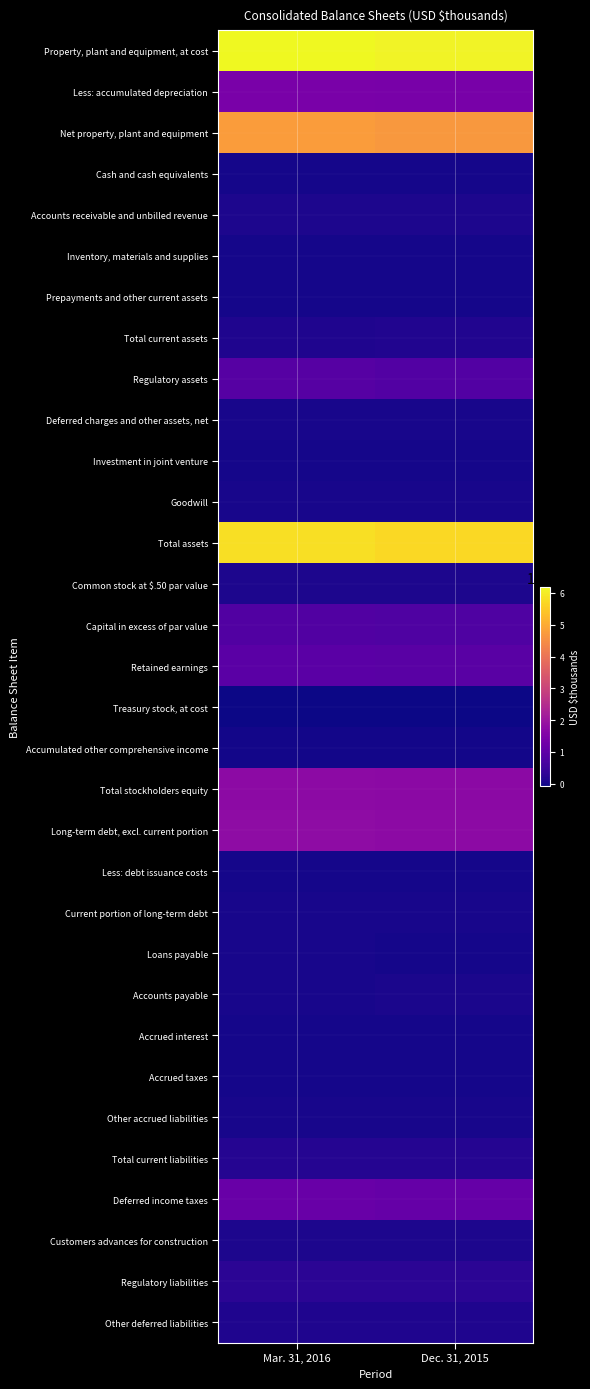

Reading left to right, list all the values displayed in this chart.

Property, plant and equipment, at cost: Mar. 31, 2016=6183513	Dec. 31, 2015=6088011
Less: accumulated depreciation: Mar. 31, 2016=1430632	Dec. 31, 2015=1399086
Net property, plant and equipment: Mar. 31, 2016=4752881	Dec. 31, 2015=4688925
Cash and cash equivalents: Mar. 31, 2016=3981	Dec. 31, 2015=3229
Accounts receivable and unbilled revenue: Mar. 31, 2016=91761	Dec. 31, 2015=99146
Inventory, materials and supplies: Mar. 31, 2016=12499	Dec. 31, 2015=12414
Prepayments and other current assets: Mar. 31, 2016=12713	Dec. 31, 2015=11802
Total current assets: Mar. 31, 2016=122733	Dec. 31, 2015=128370
Regulatory assets: Mar. 31, 2016=859830	Dec. 31, 2015=830118
Deferred charges and other assets, net: Mar. 31, 2016=30228	Dec. 31, 2015=28878
Investment in joint venture: Mar. 31, 2016=7467	Dec. 31, 2015=7716
Goodwill: Mar. 31, 2016=42304	Dec. 31, 2015=33866
Total assets: Mar. 31, 2016=5815443	Dec. 31, 2015=5717873
Common stock at $.50 par value: Mar. 31, 2016=90088	Dec. 31, 2015=89682
Capital in excess of par value: Mar. 31, 2016=790749	Dec. 31, 2015=773585
Retained earnings: Mar. 31, 2016=950158	Dec. 31, 2015=930061
Treasury stock, at cost: Mar. 31, 2016=-70912	Dec. 31, 2015=-68085
Accumulated other comprehensive income: Mar. 31, 2016=624	Dec. 31, 2015=687
Total stockholders equity: Mar. 31, 2016=1760707	Dec. 31, 2015=1725930
Long-term debt, excl. current portion: Mar. 31, 2016=1766662	Dec. 31, 2015=1743612
Less: debt issuance costs: Mar. 31, 2016=22554	Dec. 31, 2015=23165
Current portion of long-term debt: Mar. 31, 2016=29096	Dec. 31, 2015=35593
Loans payable: Mar. 31, 2016=28041	Dec. 31, 2015=16721
Accounts payable: Mar. 31, 2016=33971	Dec. 31, 2015=56452
Accrued interest: Mar. 31, 2016=21778	Dec. 31, 2015=12651
Accrued taxes: Mar. 31, 2016=21821	Dec. 31, 2015=21887
Other accrued liabilities: Mar. 31, 2016=39636	Dec. 31, 2015=49895
Total current liabilities: Mar. 31, 2016=174343	Dec. 31, 2015=193199
Deferred income taxes: Mar. 31, 2016=1152343	Dec. 31, 2015=1118923
Customers advances for construction: Mar. 31, 2016=86546	Dec. 31, 2015=86934
Regulatory liabilities: Mar. 31, 2016=255434	Dec. 31, 2015=259507
Other deferred liabilities: Mar. 31, 2016=110509	Dec. 31, 2015=100498